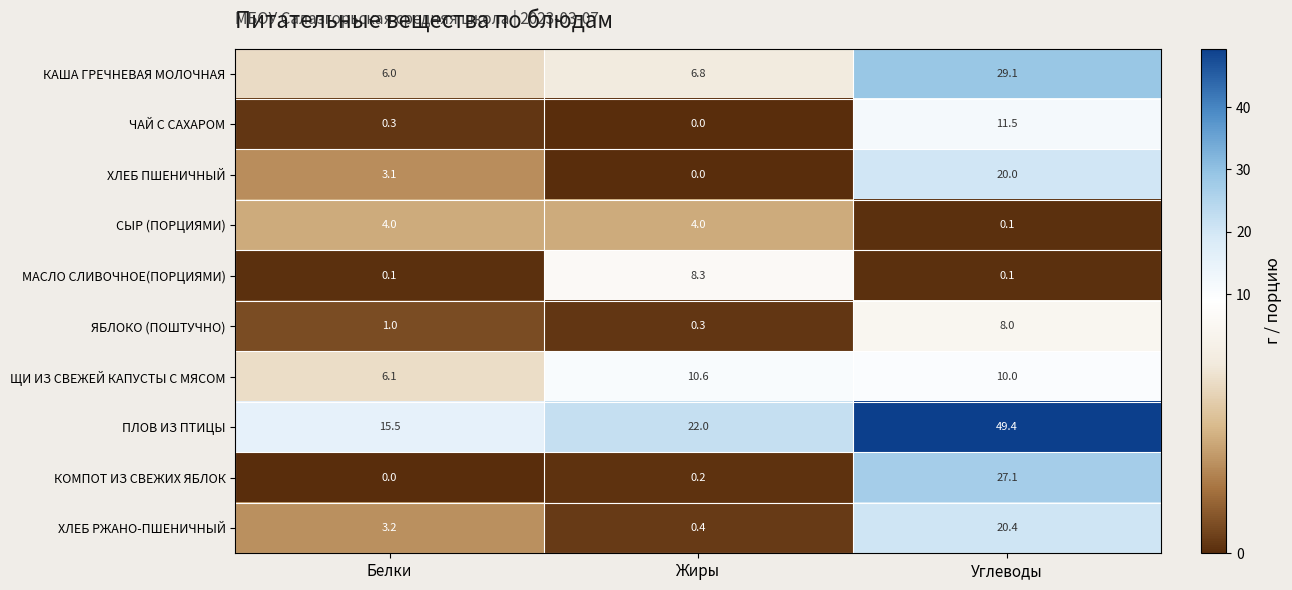

At which label is ЯБЛОКО (ПОШТУЧНО) closest to 4?

Белки